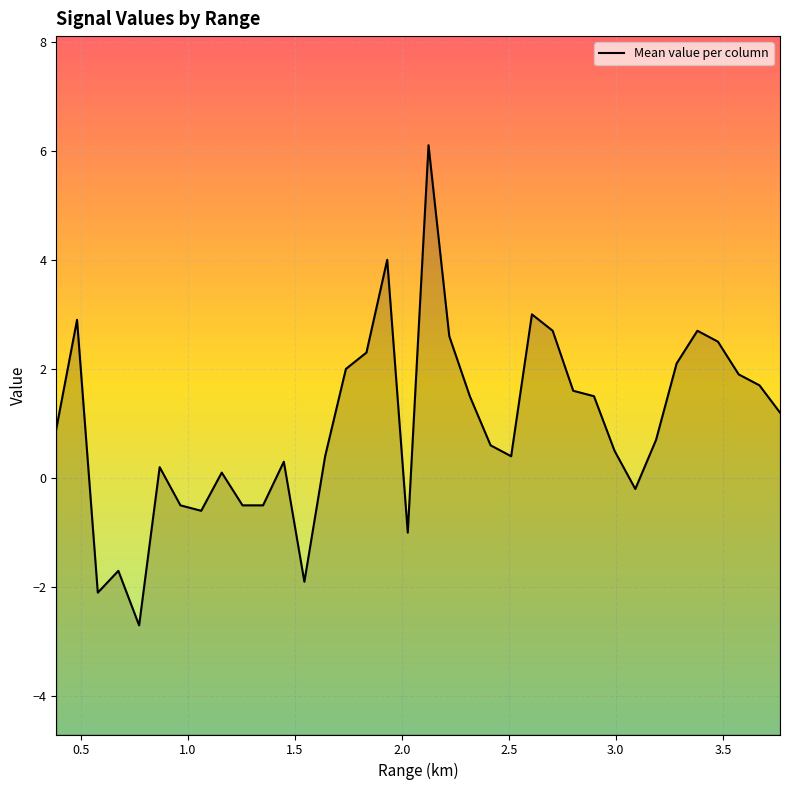

Which has a higher value, 0.966 or 2.028?

0.966